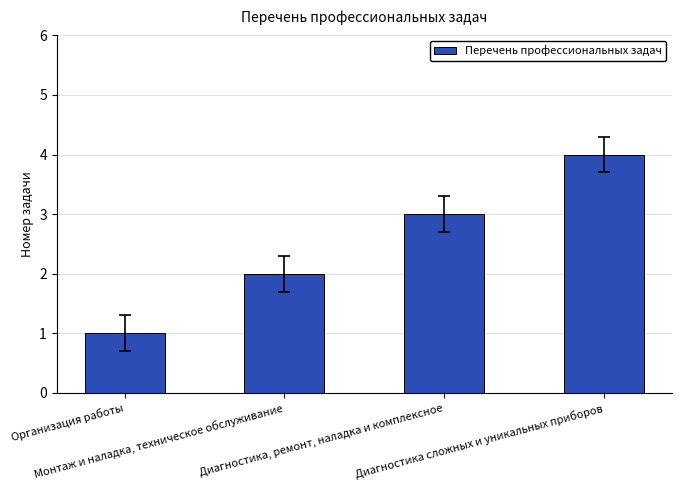

Are the bars grouped side by side (vs. stacked)?

No